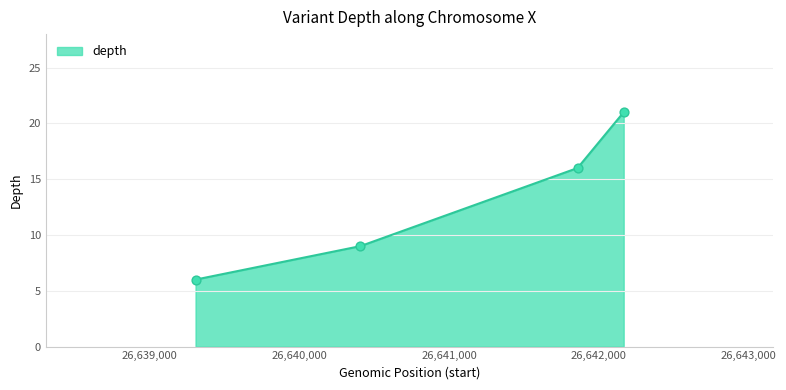

What is the difference between the maximum and second lowest values?

12